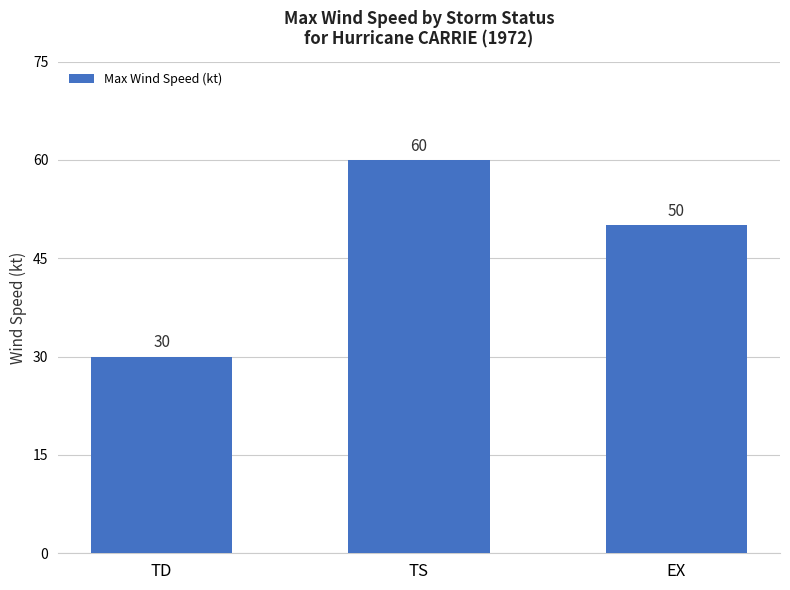

Reading right to left, list all the values displayed in this chart.

50	60	30